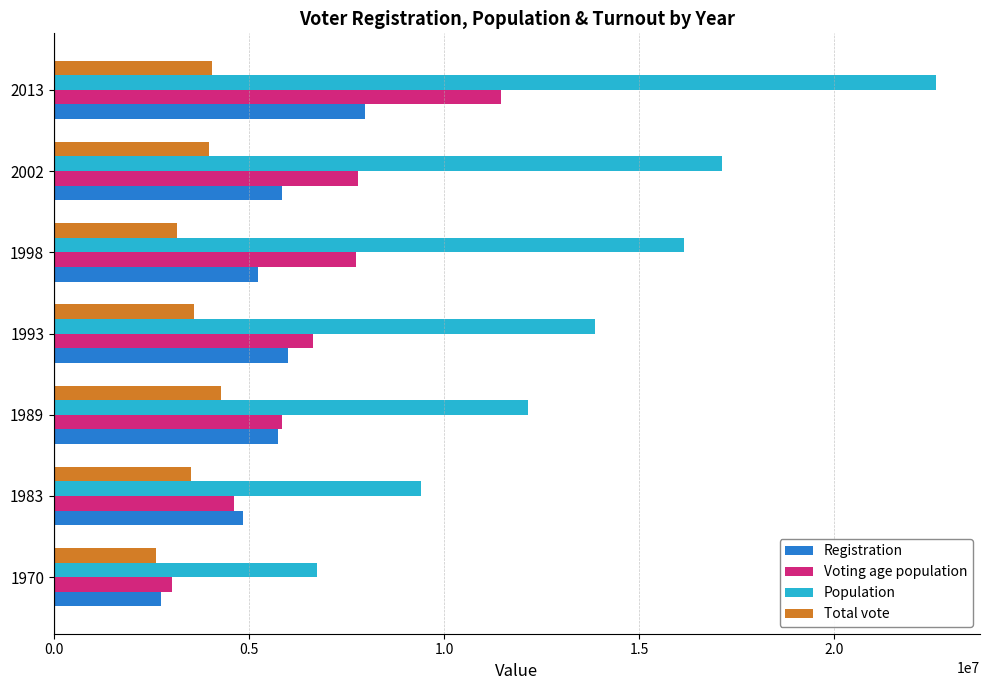

At which category is the sum across all series the highest?

2013